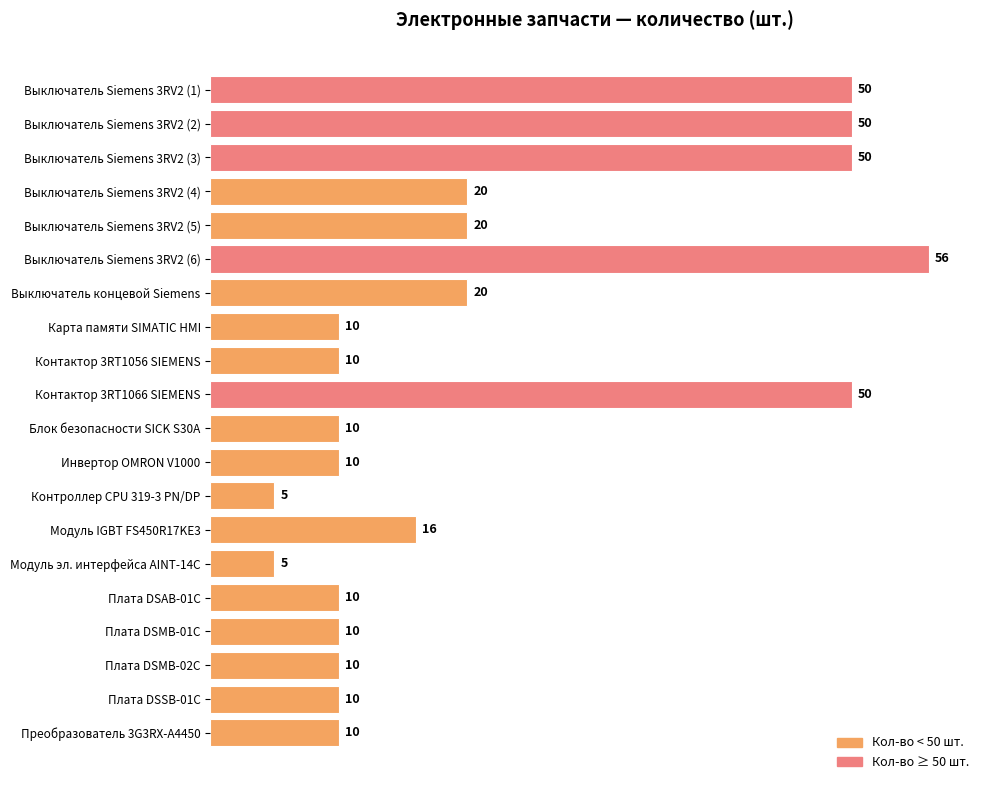

What is the sum of all values?

432